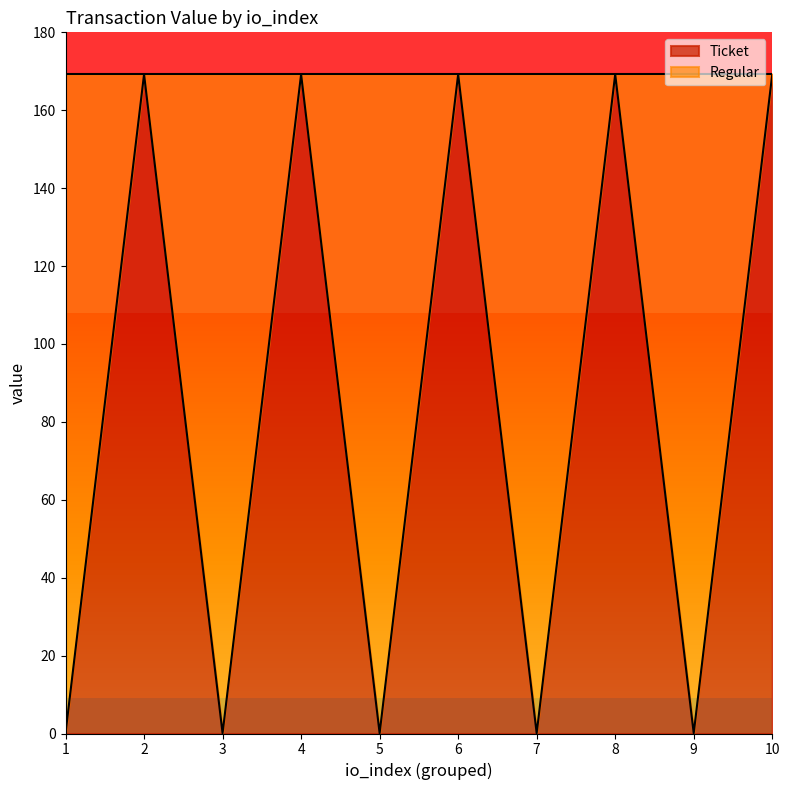

The chart shows a value of 0.0 at 3. True or false?

False